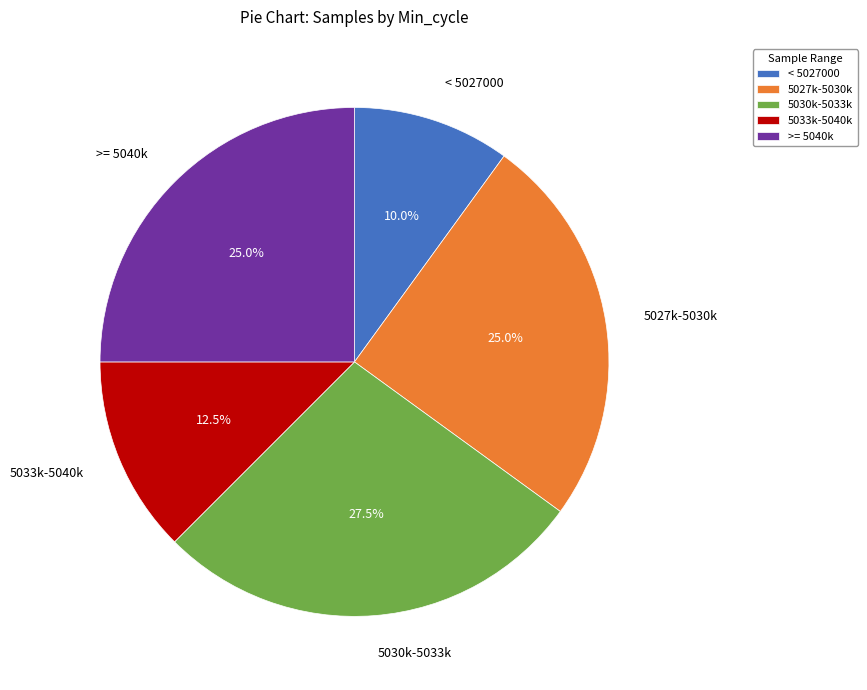

Which has a higher value, < 5027000 or 5030k-5033k?

5030k-5033k